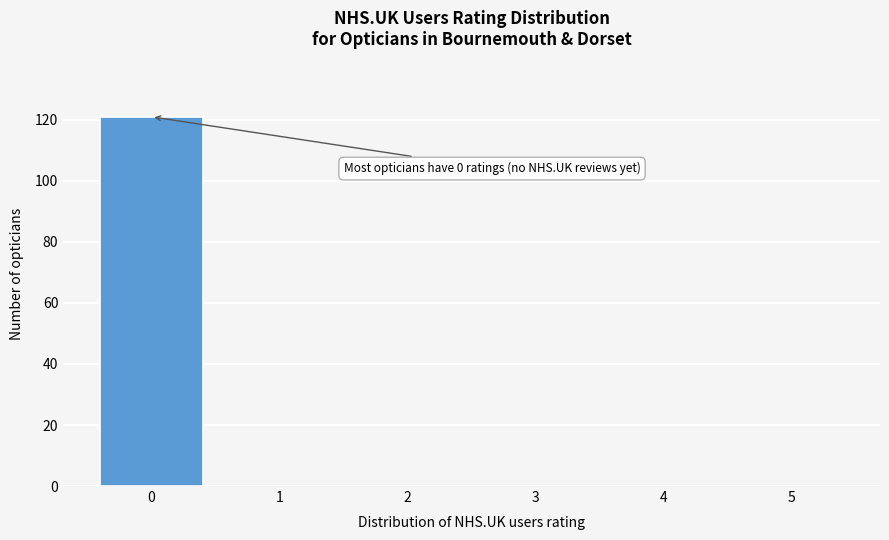

Over which range of the x-axis is the bar tallest?

-0.5 to 0.5